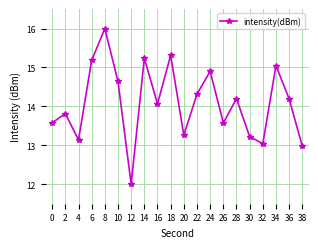

Where is the data nearest to the value 14?

16